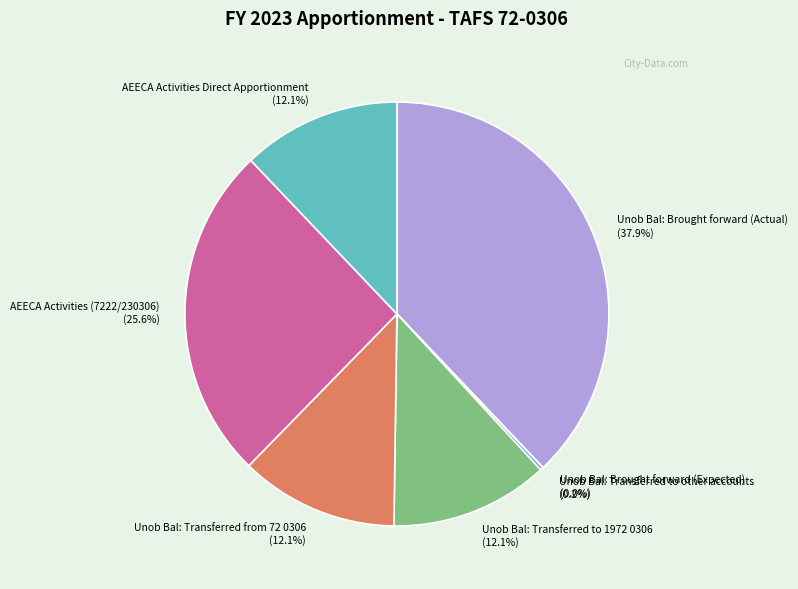

Which category has the biggest portion of the pie?

Unob Bal: Brought forward (Actual)